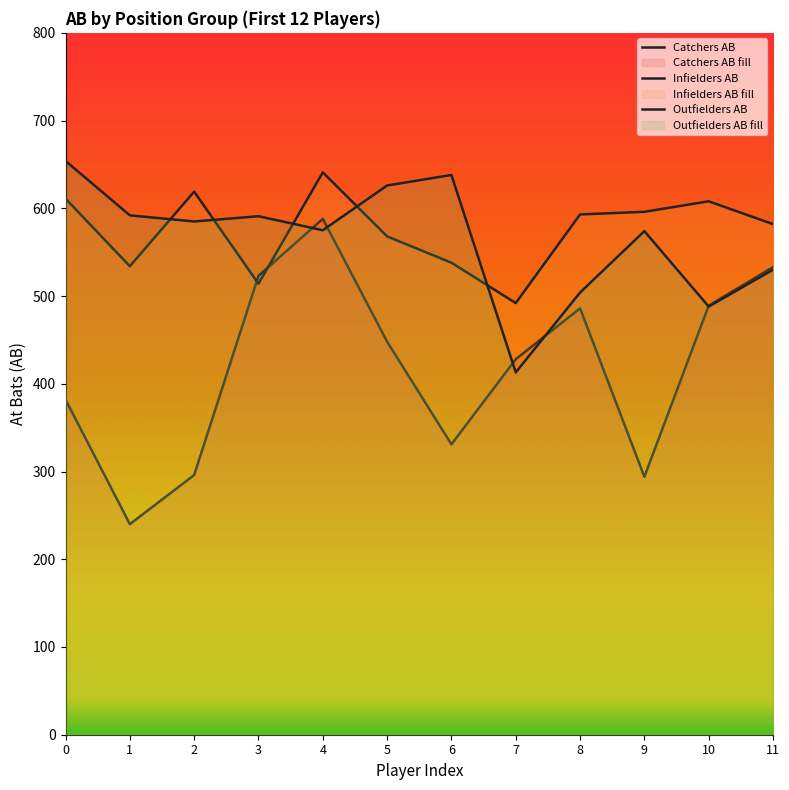

Does the chart display data point markers on the line(s)?

No